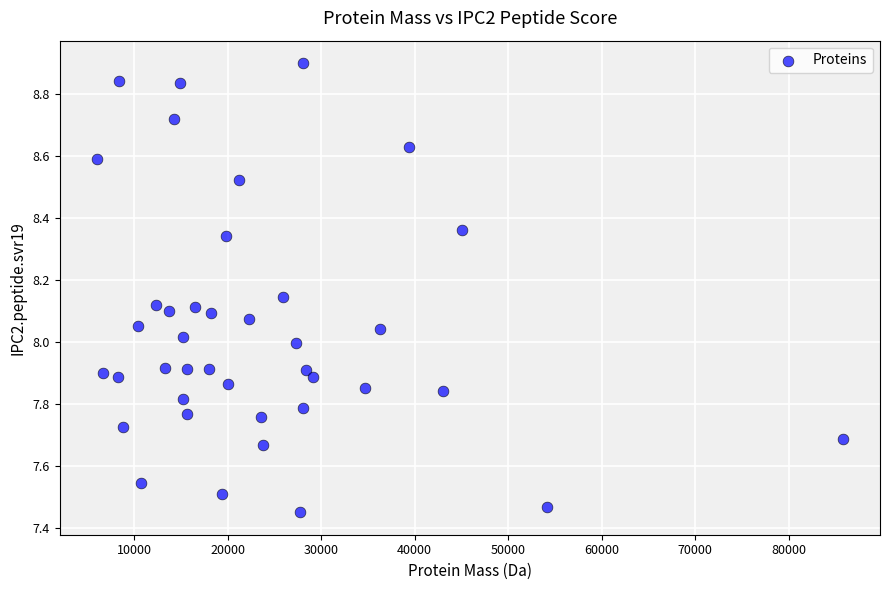

What is the range of X values (max minus min)?

79727.5